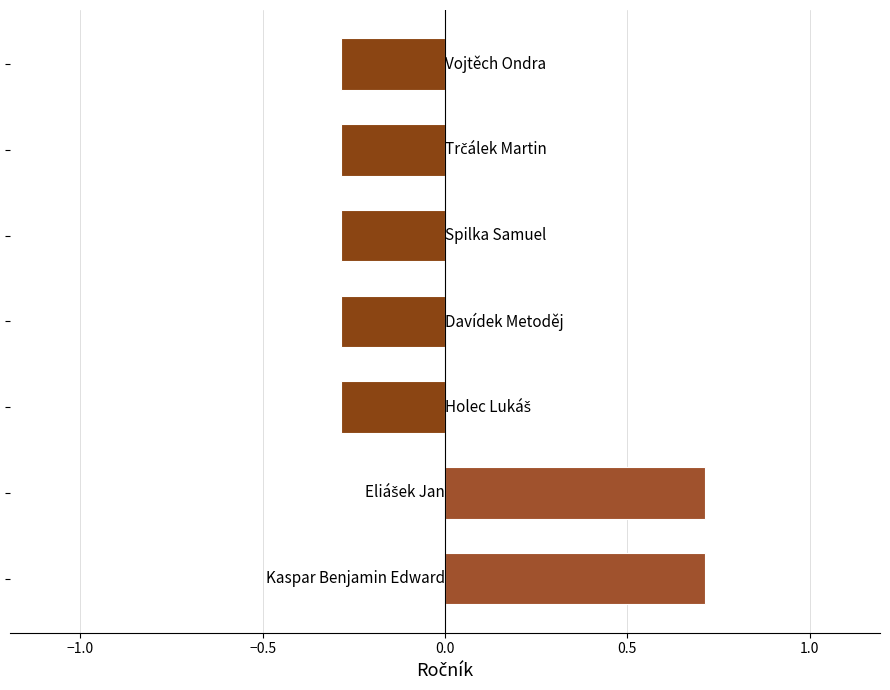

What is the value of the 1st bar from the top?

-0.3